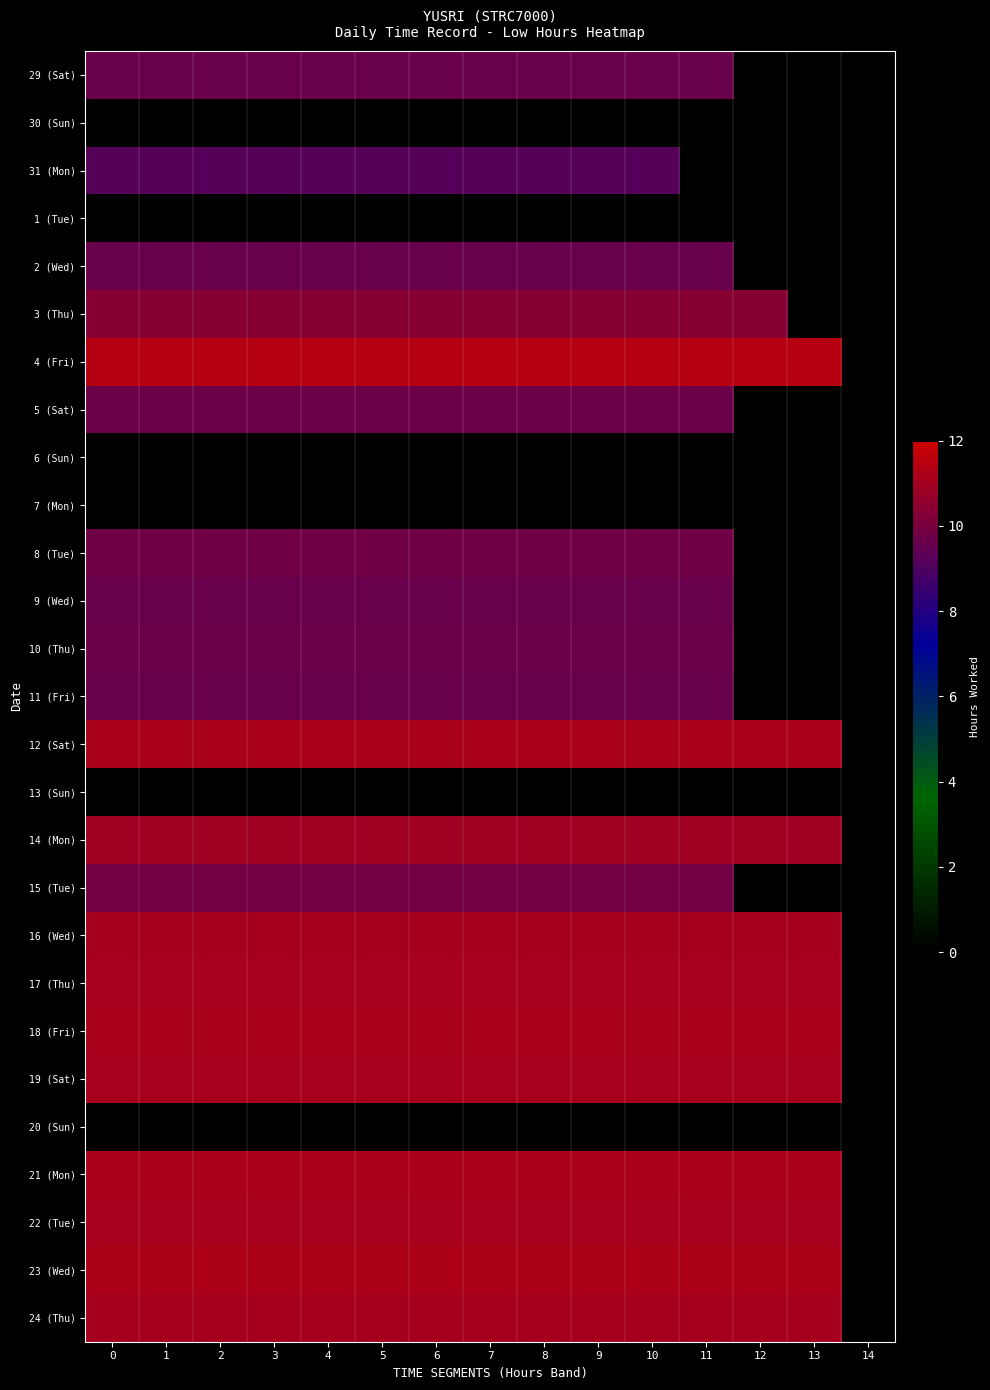

At 5, list the series in order from smallest to largest.

30 (Sun), 1 (Tue), 6 (Sun), 7 (Mon), 13 (Sun), 20 (Sun), 31 (Mon), 2 (Wed), 29 (Sat), 9 (Wed), 11 (Fri), 5 (Sat), 10 (Thu), 8 (Tue), 15 (Tue), 3 (Thu), 14 (Mon), 16 (Wed), 24 (Thu), 22 (Tue), 17 (Thu), 19 (Sat), 12 (Sat), 18 (Fri), 21 (Mon), 23 (Wed), 4 (Fri)